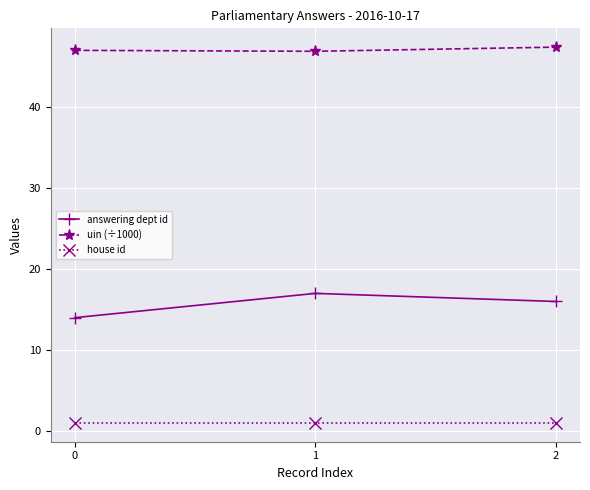

Which series has the largest total across all categories?

uin (÷1000)